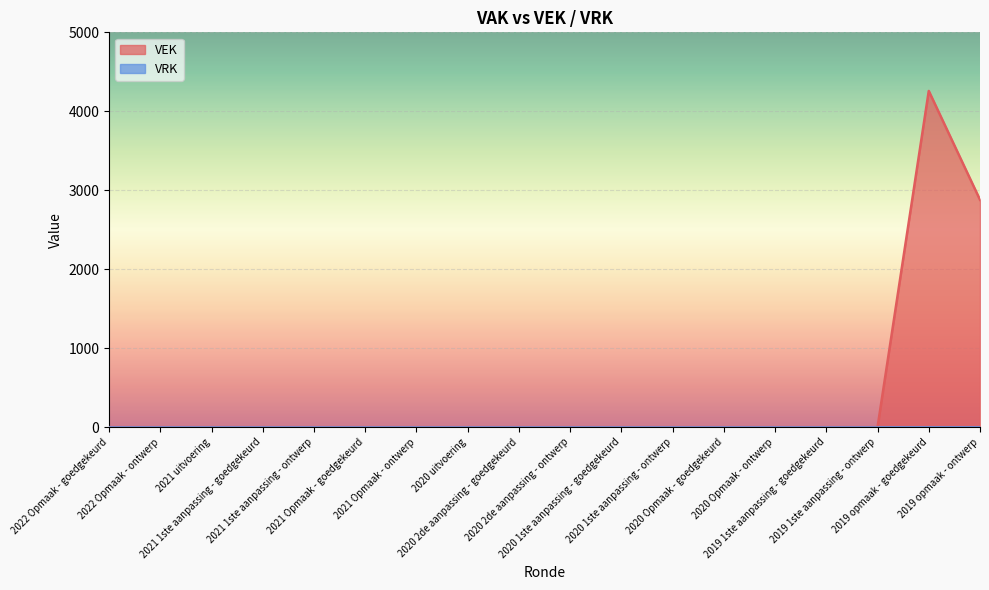

How many points are higher than both their immediate neighbors (excluding endpoints)?

1